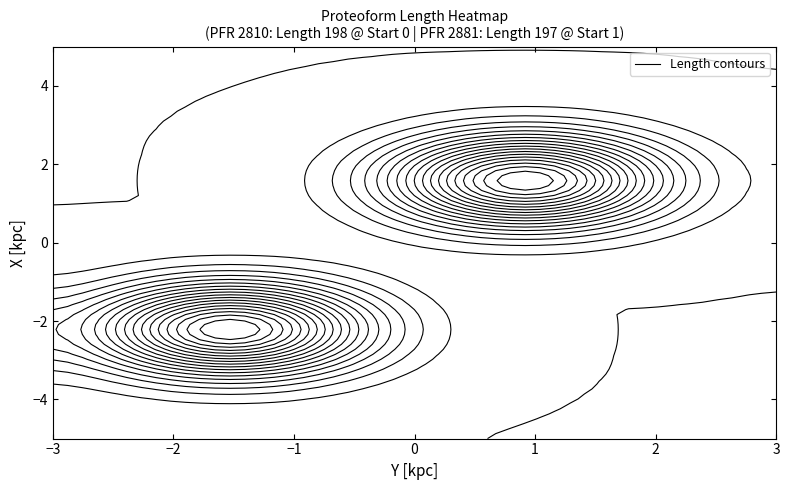

Rank the series by their maximum value, from highest to lowest.

2810, 2881